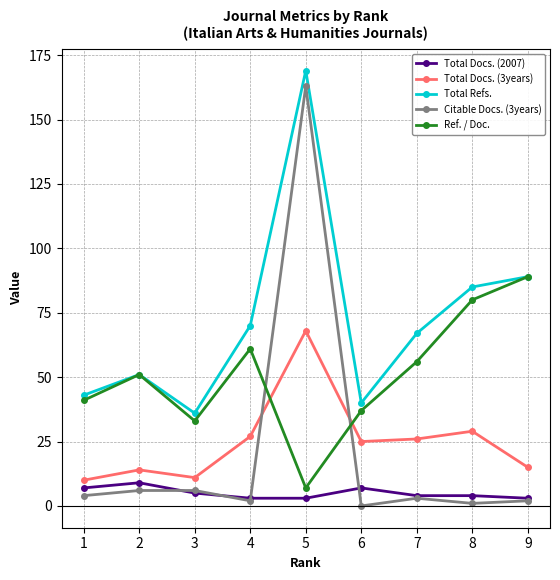

Which category has the highest value in the Total Refs. series?

5